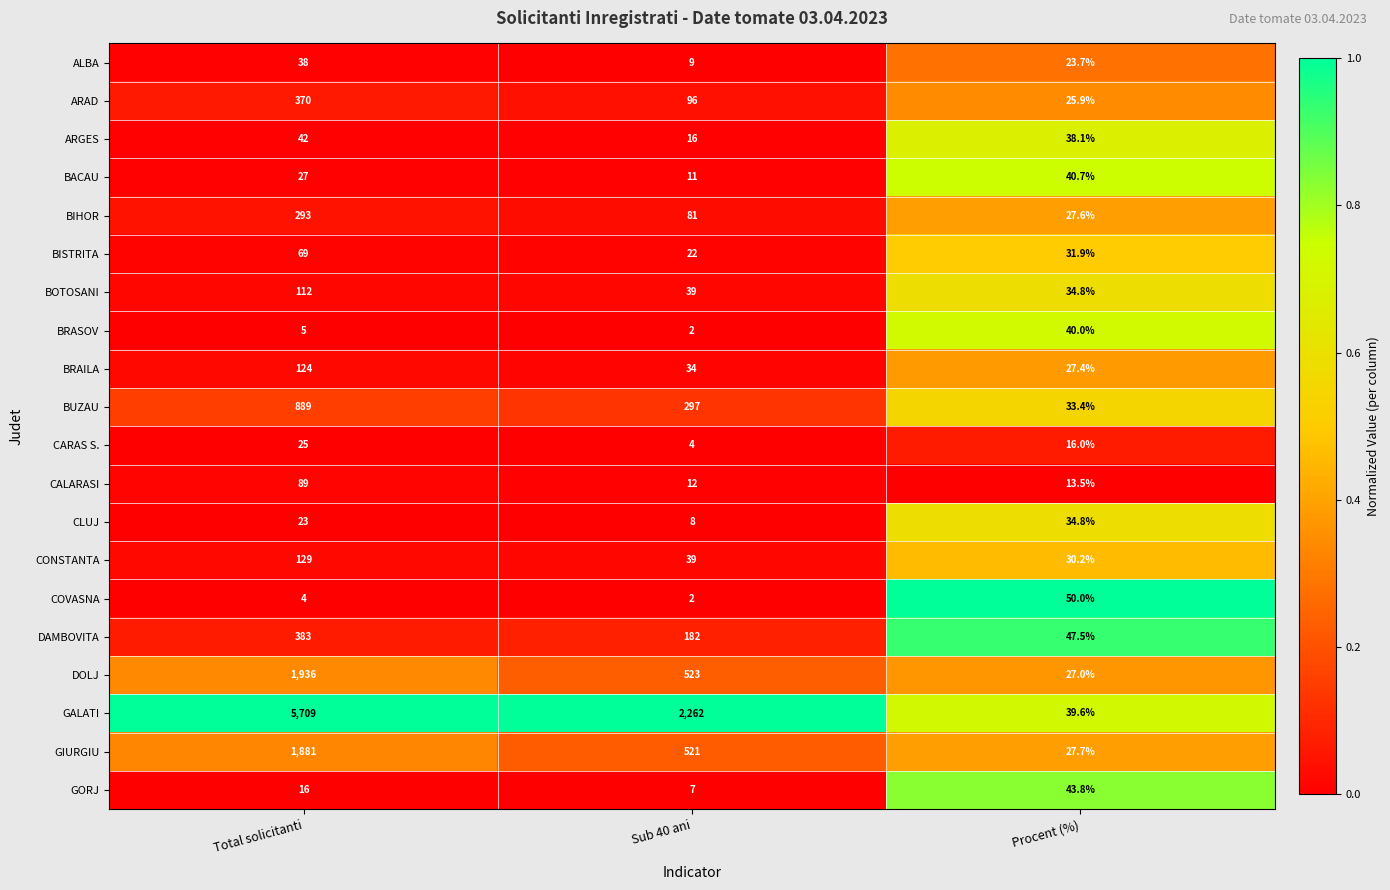

True or false: COVASNA has a value of 0.6 at Sub 40 ani.

False